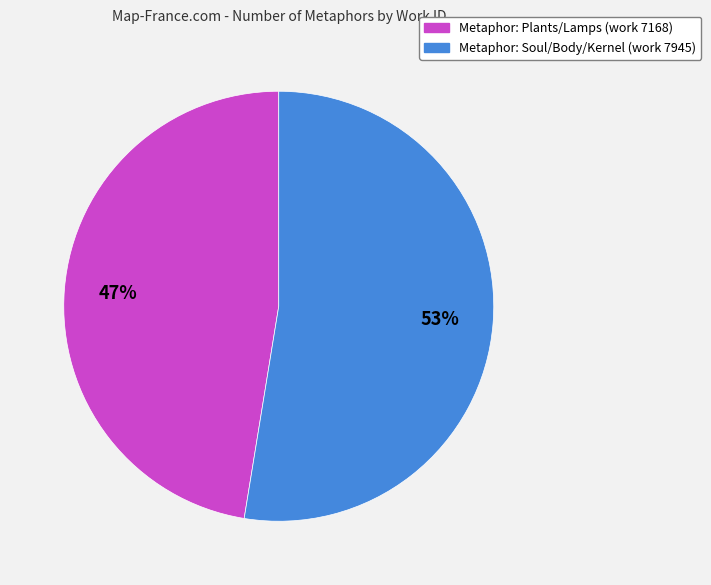

To the nearest percent, what is the average slice percentage?

50%